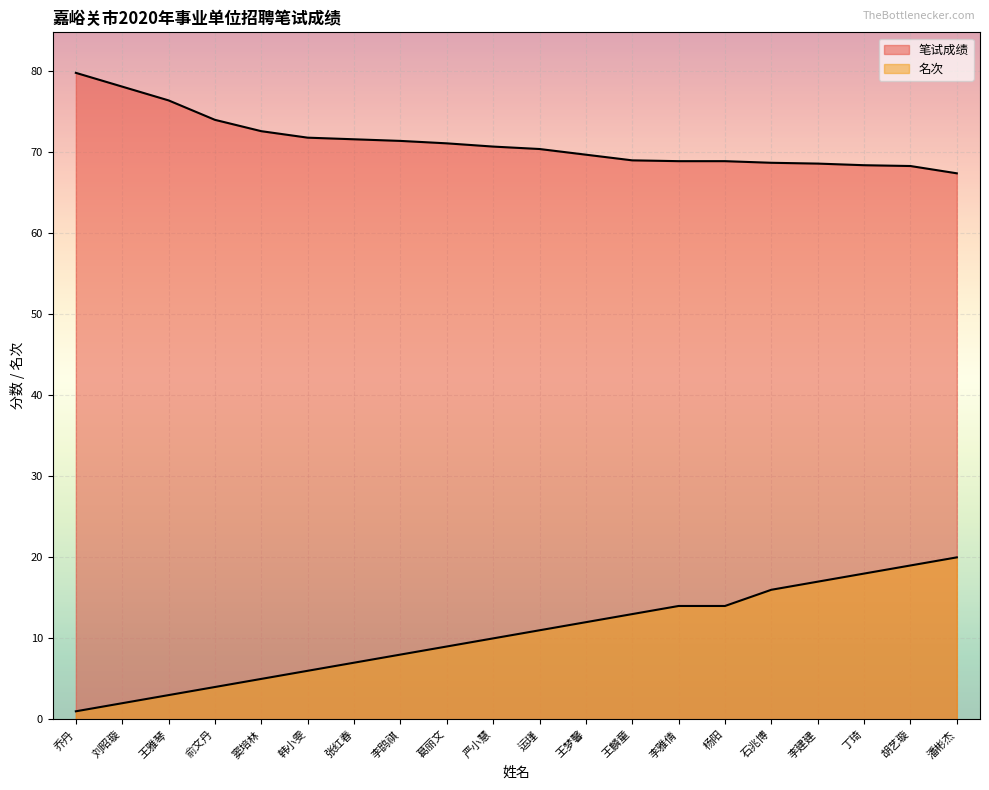

Which series has the largest range (max minus min)?

名次